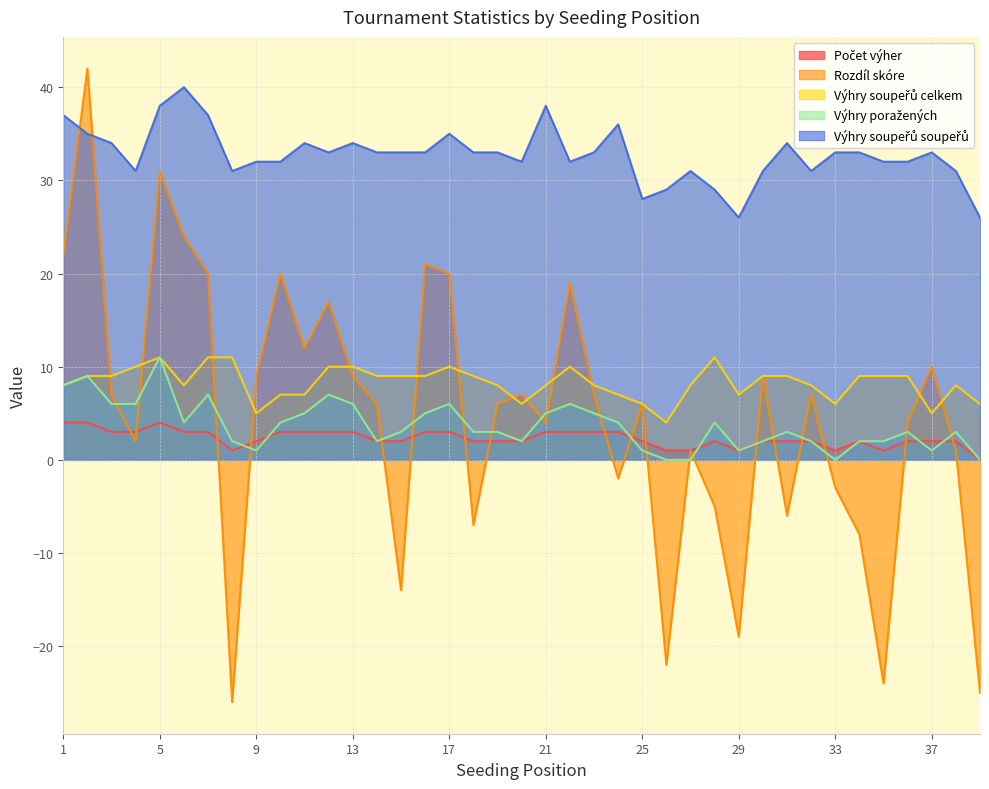

What is the value of the Výhry poražených point at the 19th from the left?

3